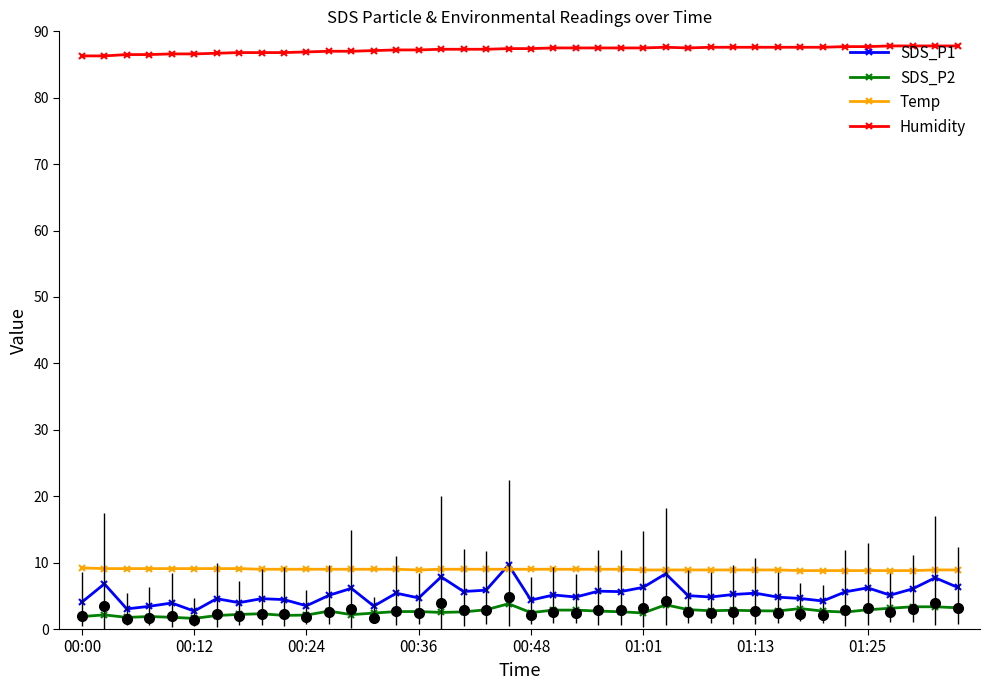

List the series in order of their peak value, highest first.

Humidity, SDS_P1, Temp, SDS_P2